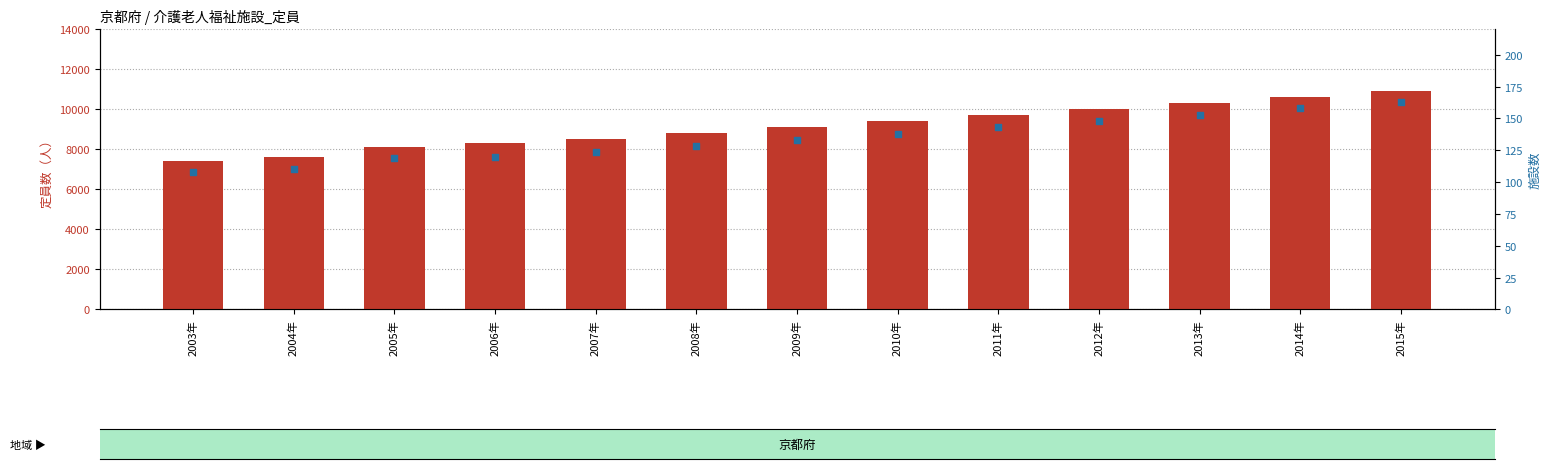

Which series has the largest Y range (max minus min)?

定員数